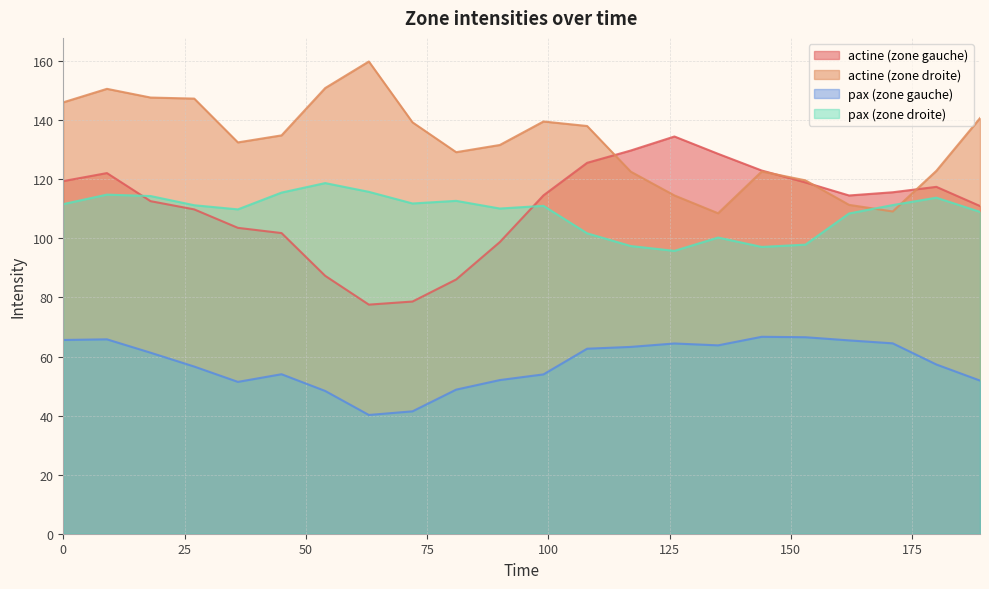

How many interior local peaks does the actine (zone gauche) series have?

3